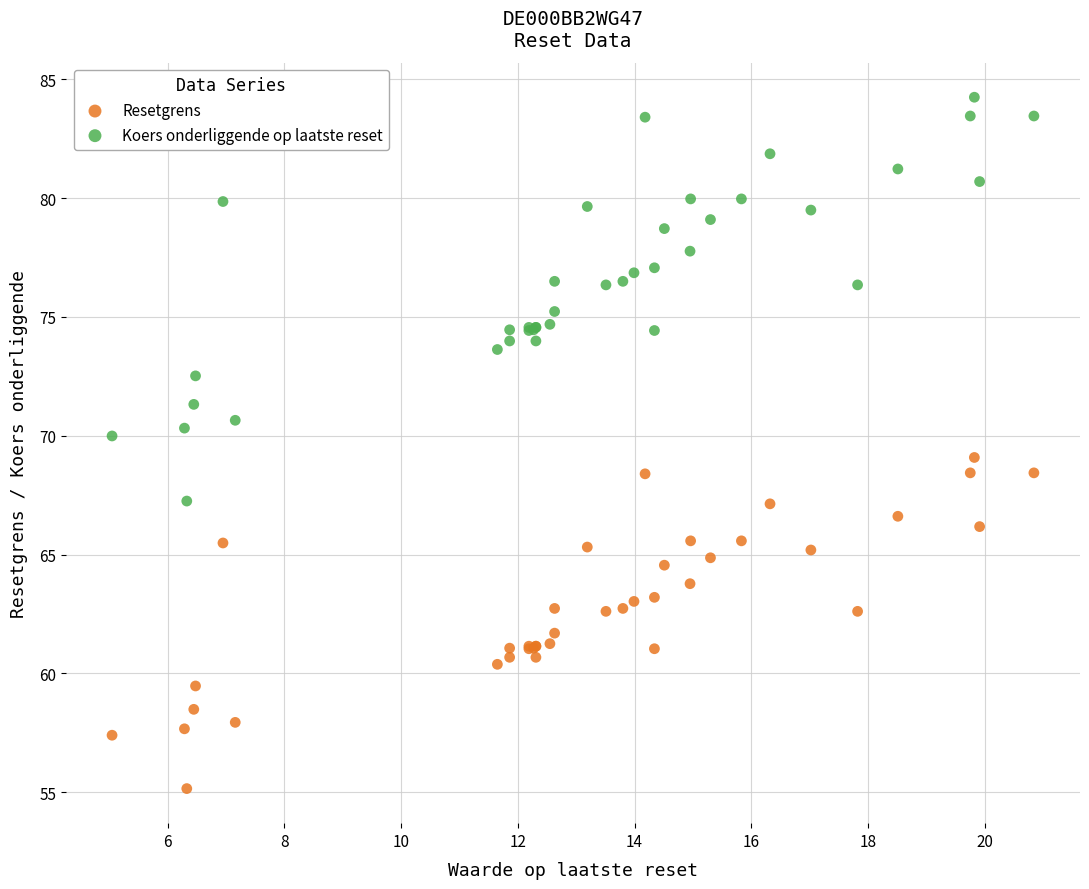

Which series has the largest Y range (max minus min)?

Koers onderliggende op laatste reset